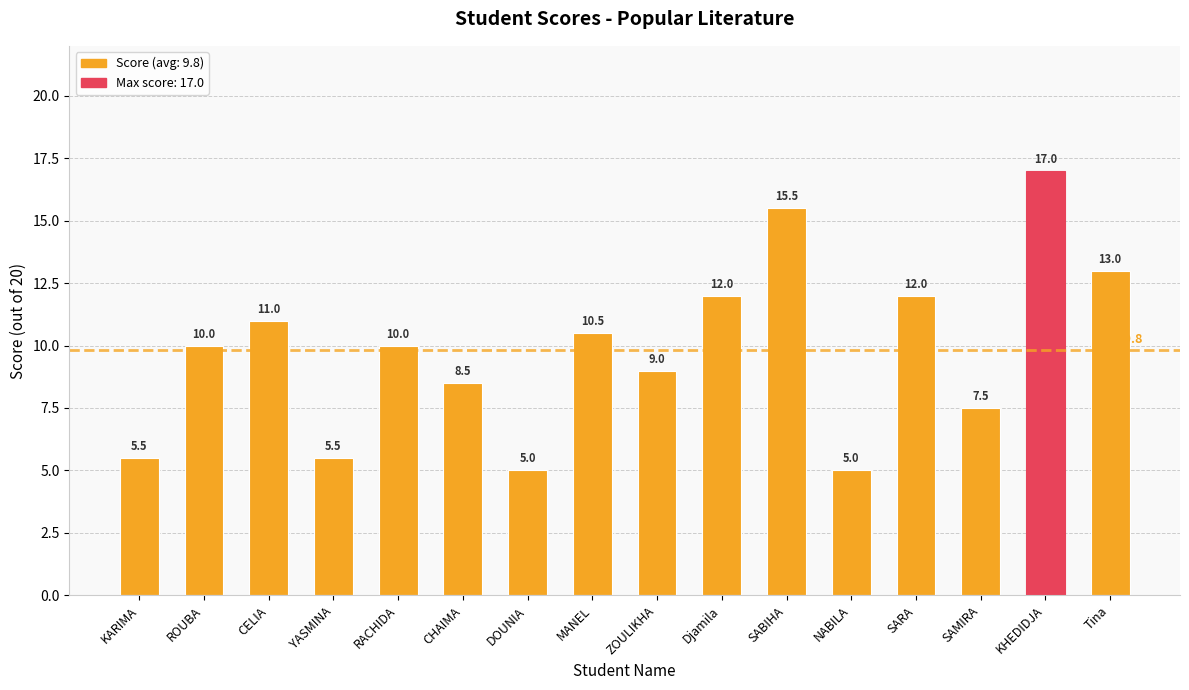

Does the chart contain stacked bars?

No